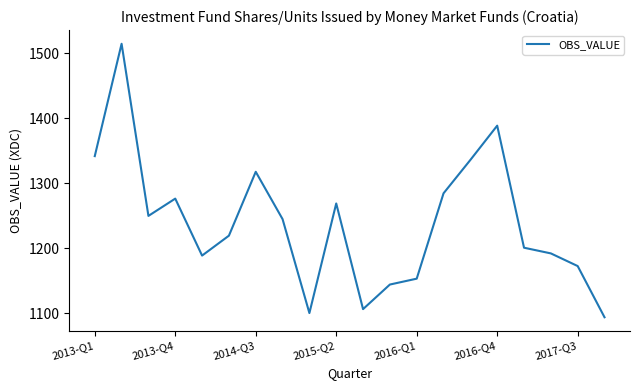

What is the smallest value displayed?

1094.2